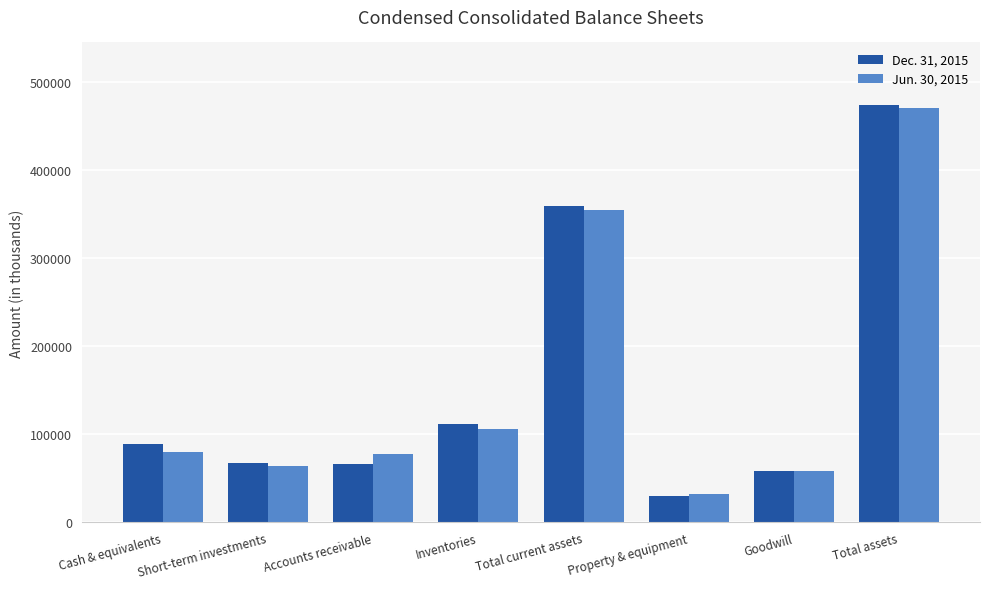

What is the average value of the Jun. 30, 2015 series?

155240